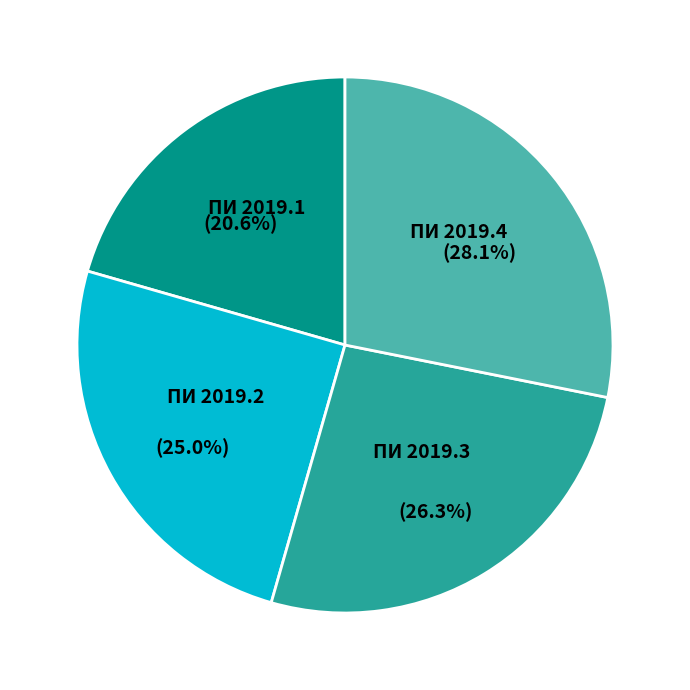

What percentage is the ПИ 2019.2 slice, to the nearest percent?

25%